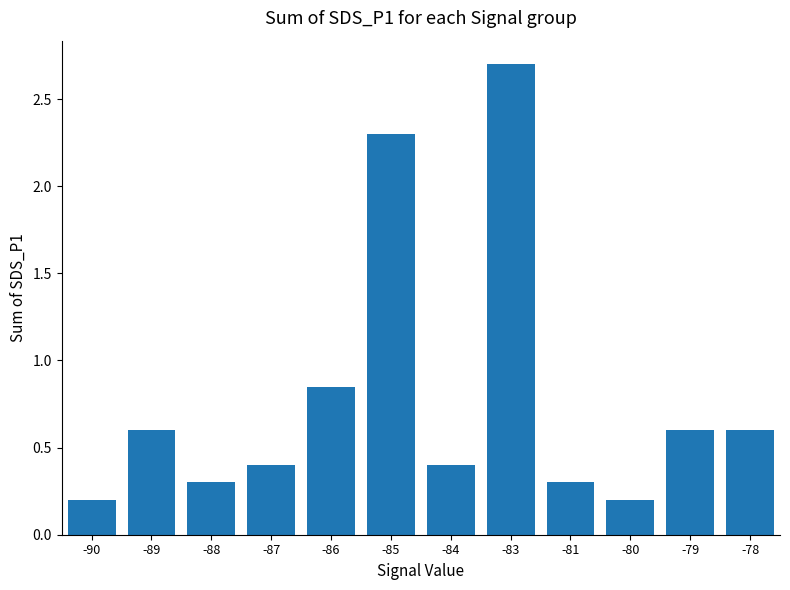

Are the bars horizontal?

No